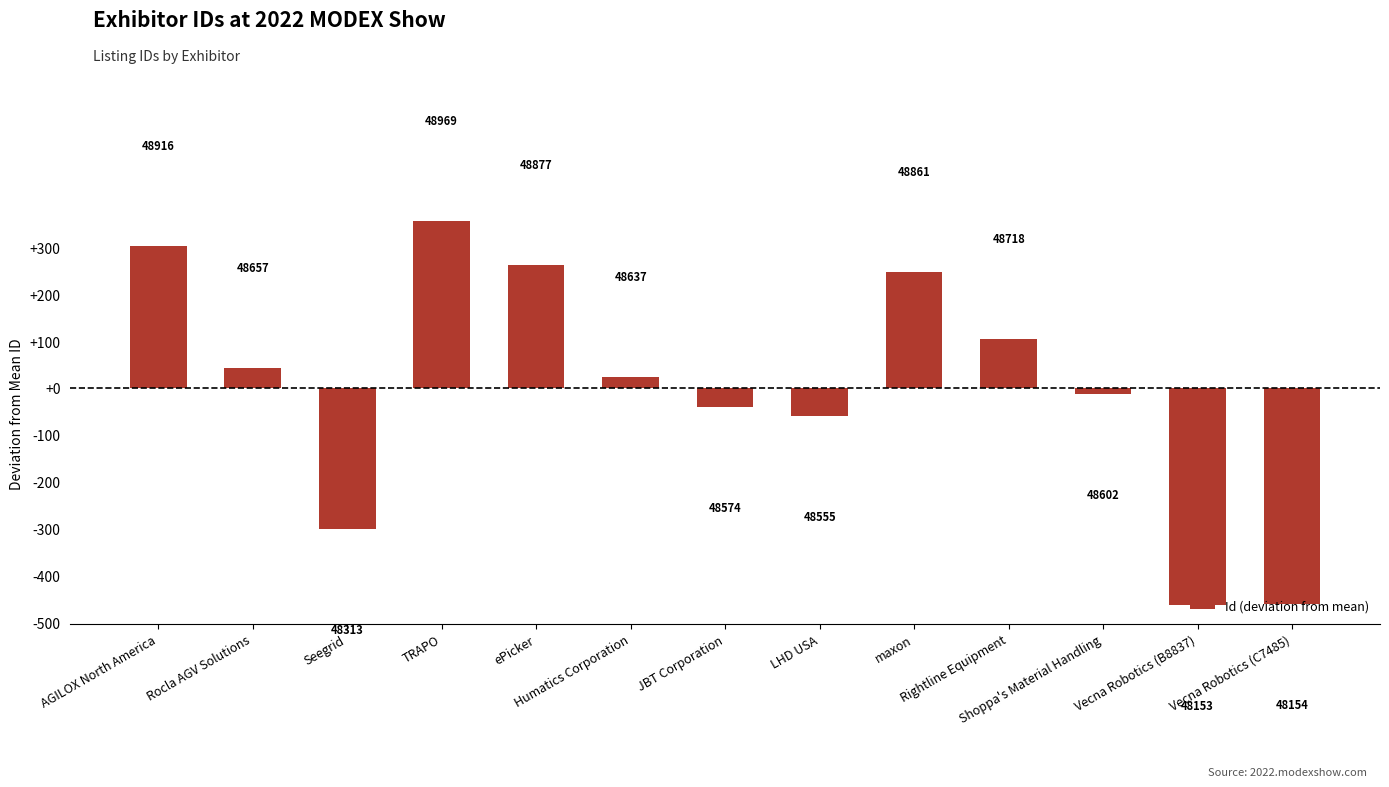

What position from the left is maxon?

9